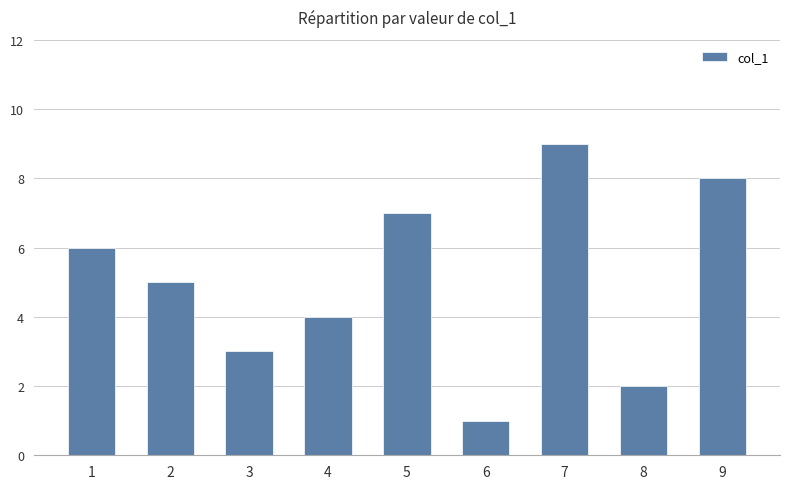

What is the value of the 9th bar from the left?

8